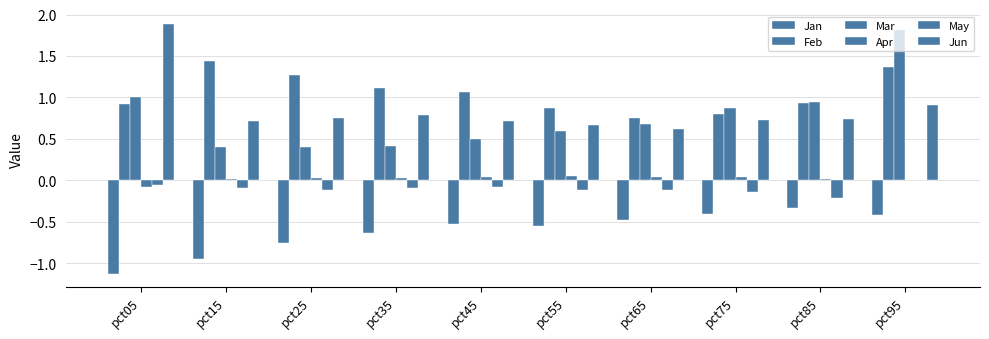

Reading left to right, what are all the values shown in this chart?

Jan: -1.1	-1.0	-0.8	-0.6	-0.5	-0.5	-0.5	-0.4	-0.3	-0.4
Feb: 0.9	1.4	1.3	1.1	1.1	0.9	0.7	0.8	0.9	1.4
Mar: 1.0	0.4	0.4	0.4	0.5	0.6	0.7	0.9	0.9	1.8
Apr: -0.1	0.0	0.0	0.0	0.0	0.1	0.0	0.0	0.0	0.0
May: -0.1	-0.1	-0.1	-0.1	-0.1	-0.1	-0.1	-0.1	-0.2	0.0
Jun: 1.9	0.7	0.8	0.8	0.7	0.7	0.6	0.7	0.7	0.9